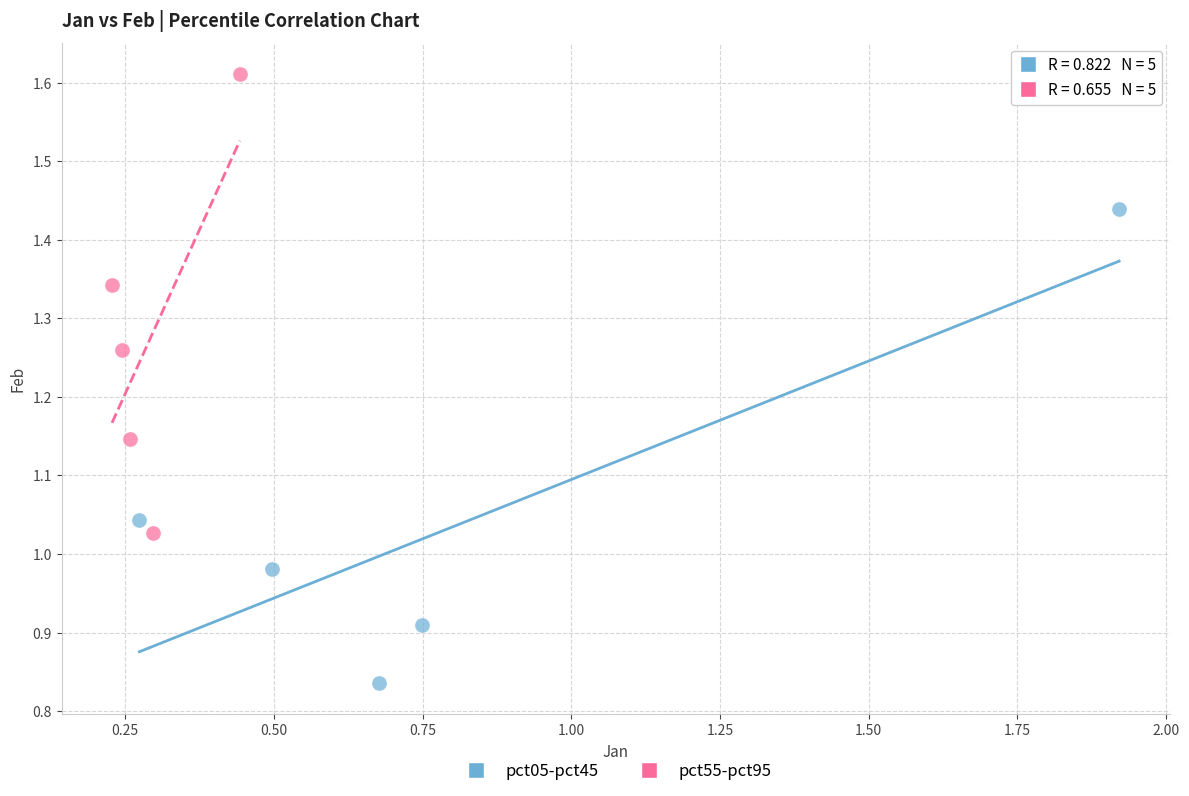

Which series reaches the minimum Y coordinate?

pct05-pct45